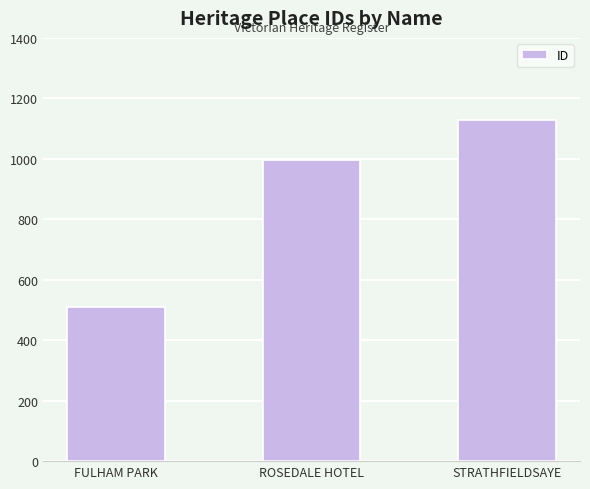

List the labels in order of value, smallest first.

FULHAM PARK, ROSEDALE HOTEL, STRATHFIELDSAYE